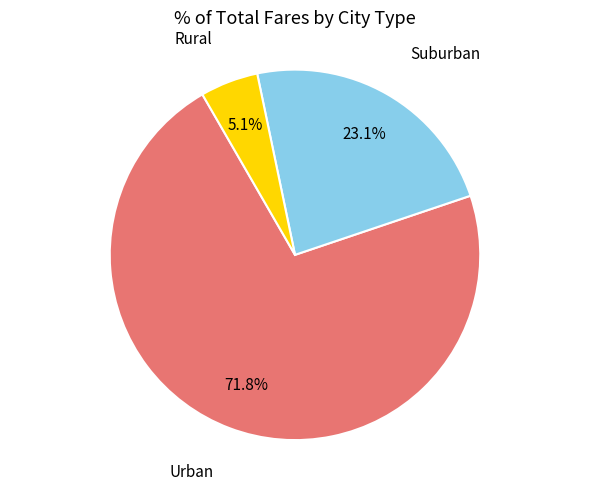

To the nearest percent, what is the difference between the largest and smallest slice percentages?

67%